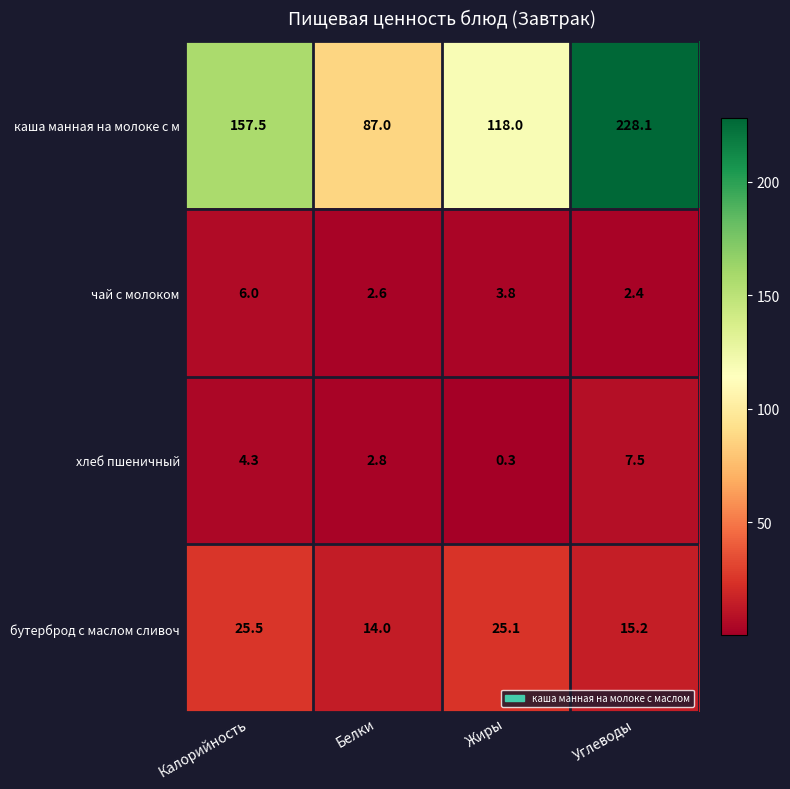

Count the number of categories in the chart.

4